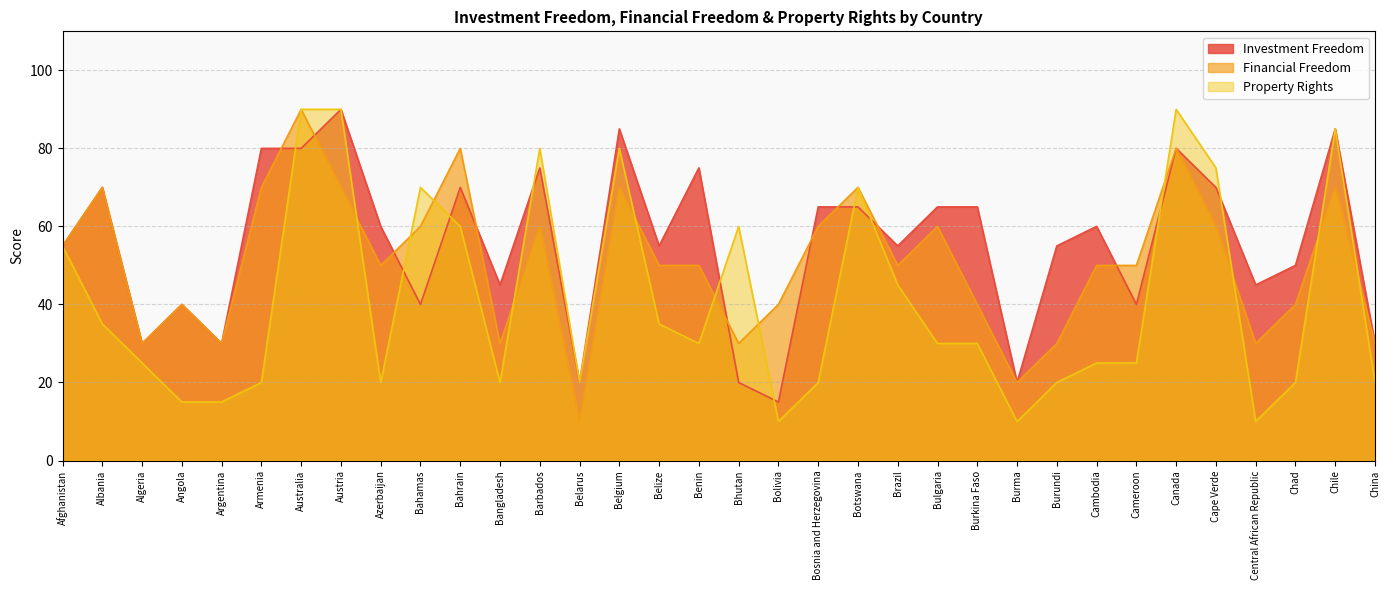

Which series has the widest spread of values?

Financial Freedom